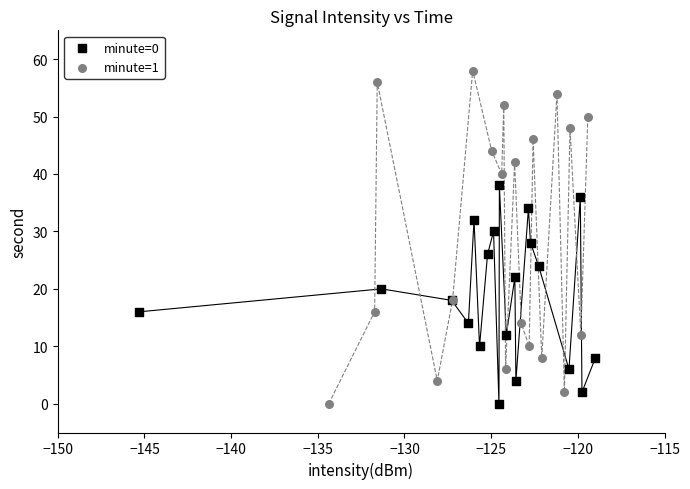

Which series has the widest spread of Y values?

minute=1